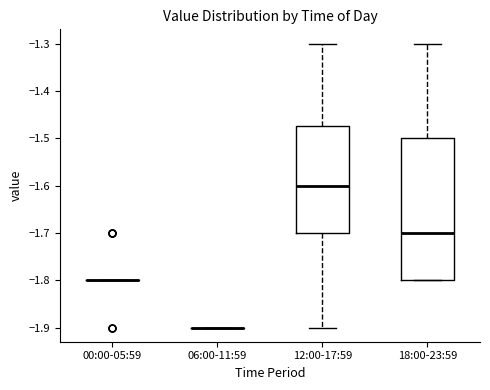

Where is the upper edge of the box for 18:00-23:59 on the y-axis? The values are not printed on the chart, so give them approximately, as read against the axis.

-1.50